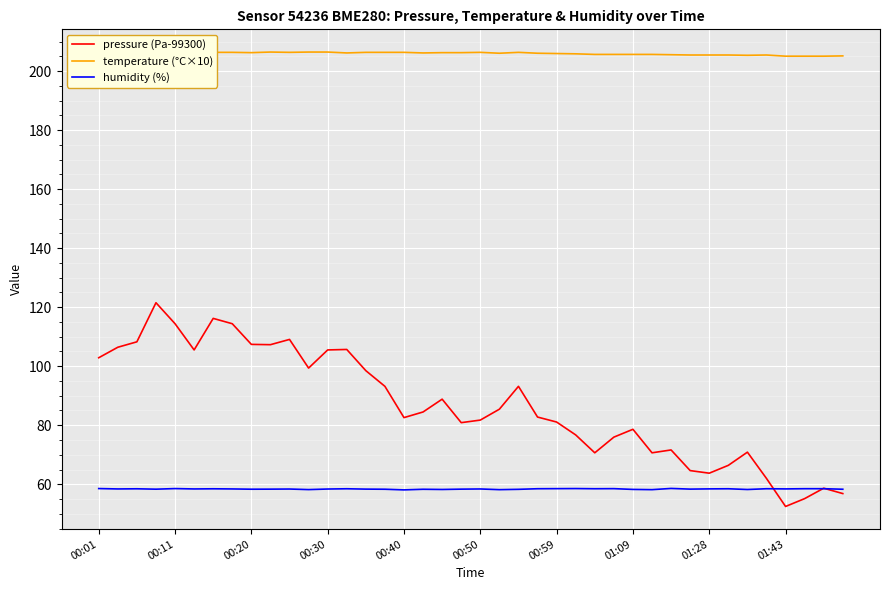

The value of humidity (%) at 23 is 58.5. True or false?

True